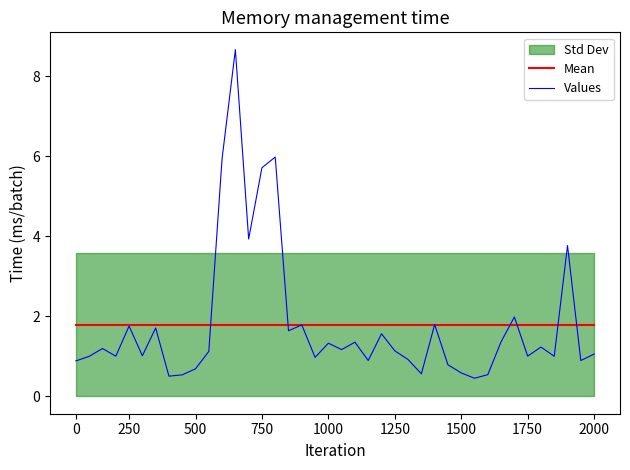

The value of Values at 23 is 1.1. True or false?

False